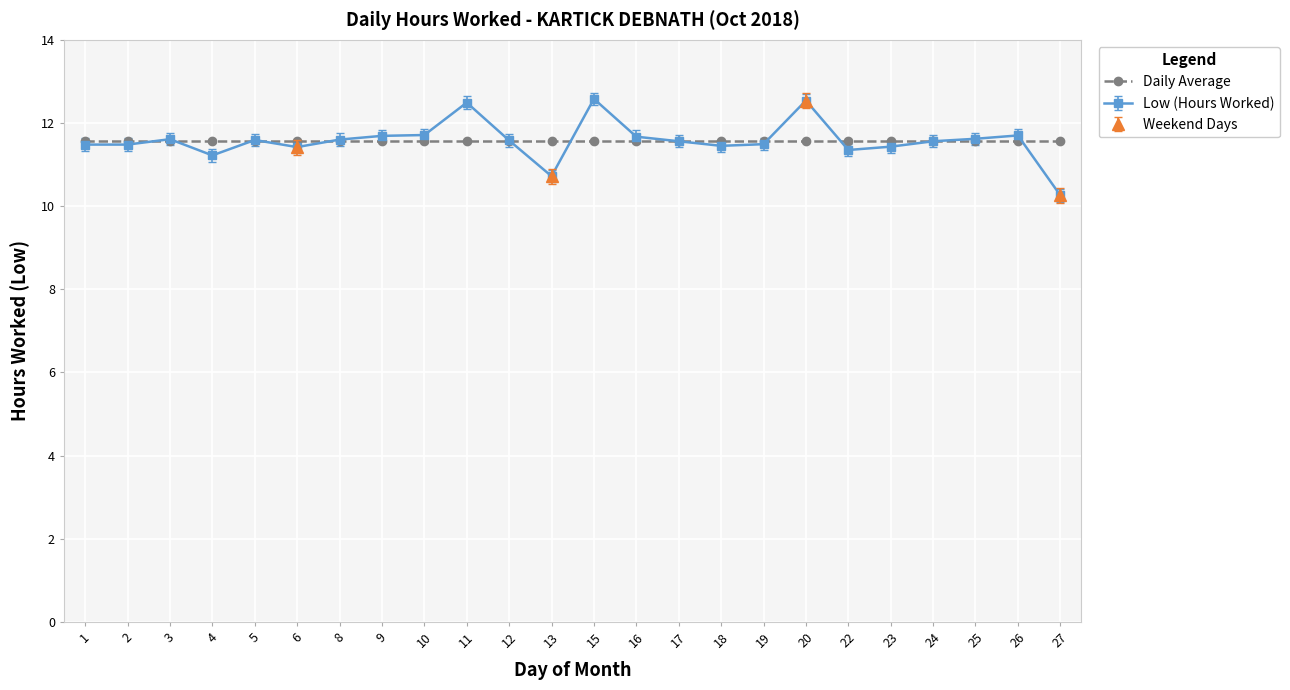

Is it true that the value at 9 is 11.7?

True